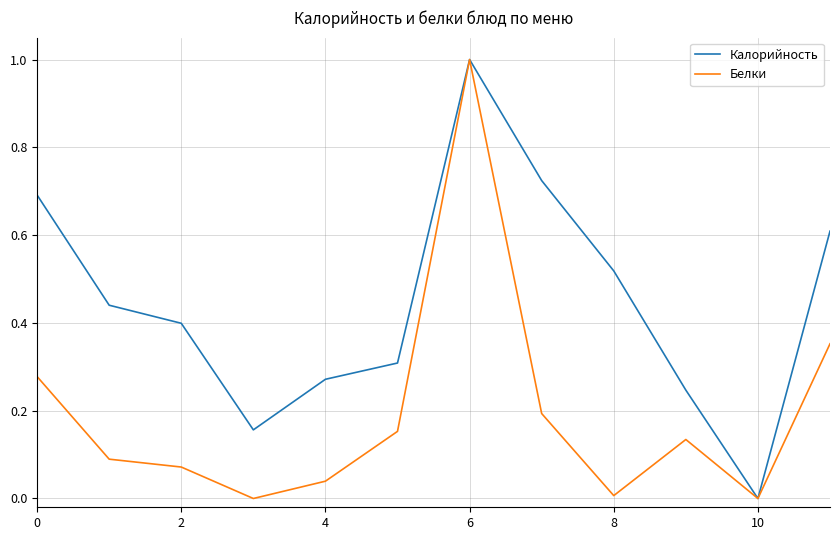

How many interior local valleys does the Калорийность series have?

2